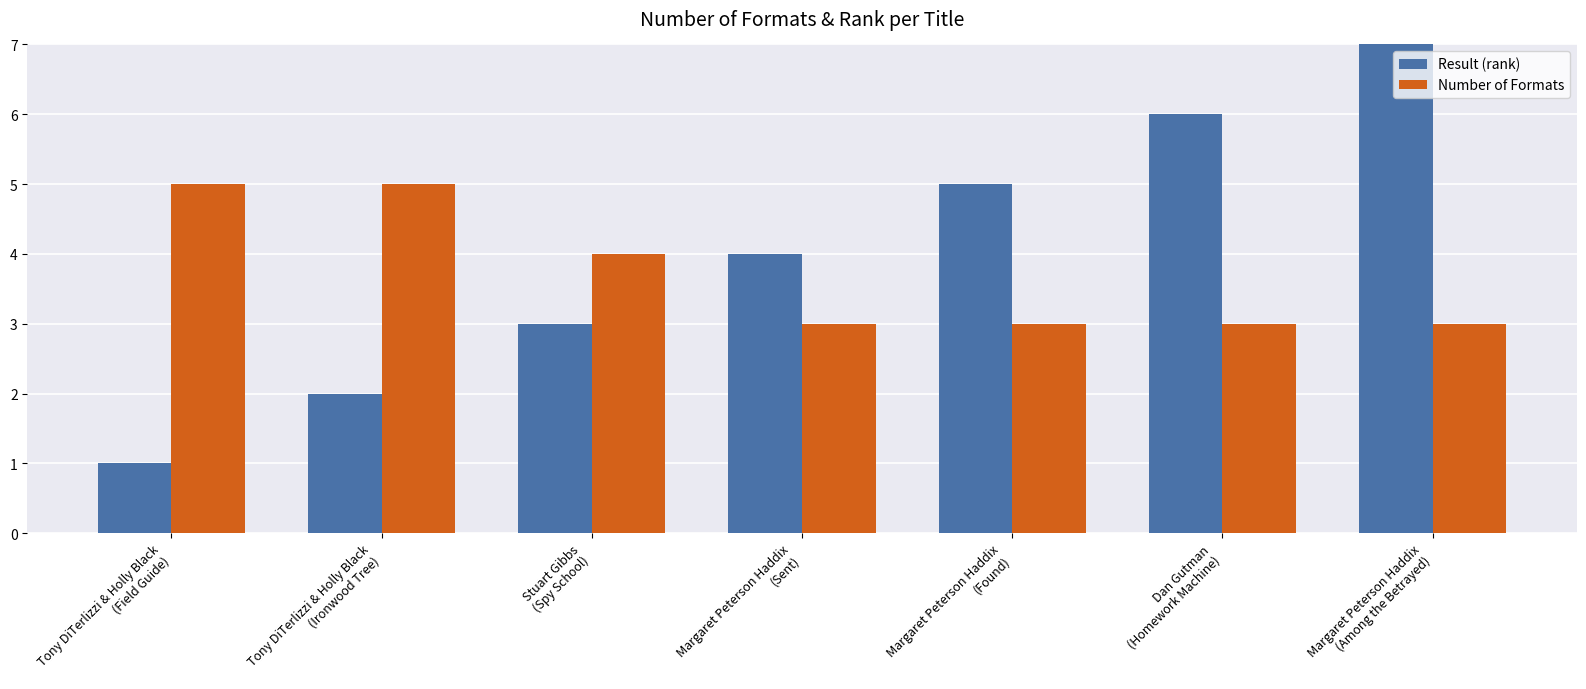

Which series changed the most between Tony DiTerlizzi & Holly Black
(Field Guide) and Tony DiTerlizzi & Holly Black
(Ironwood Tree)?

Result (rank)